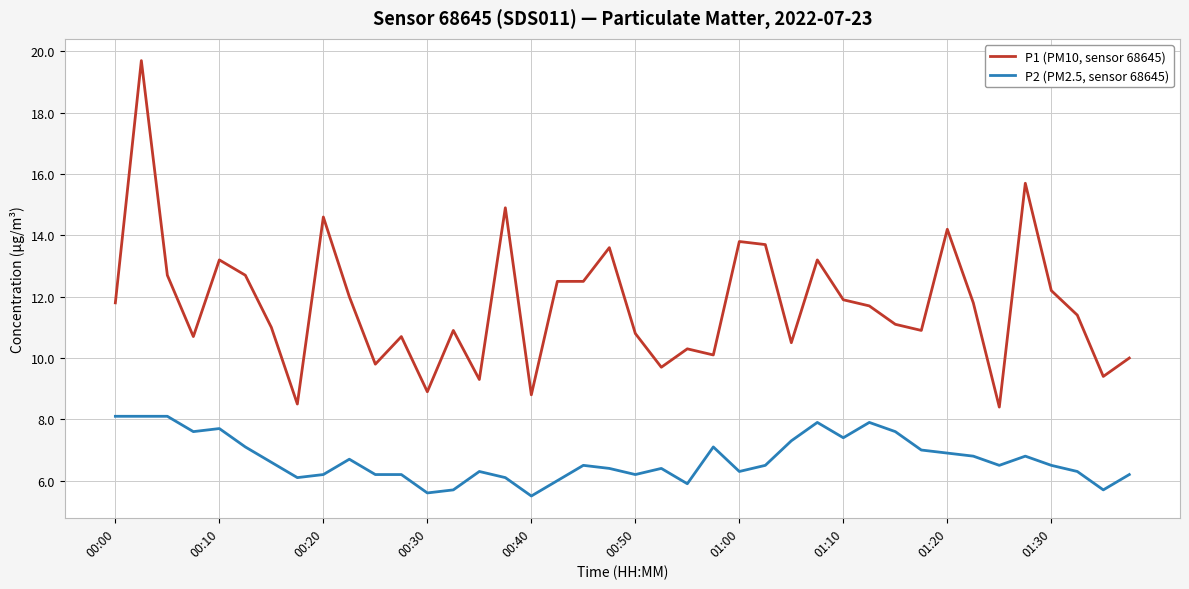

True or false: P2 (PM2.5, sensor 68645) and P1 (PM10, sensor 68645) intersect in this chart.

False